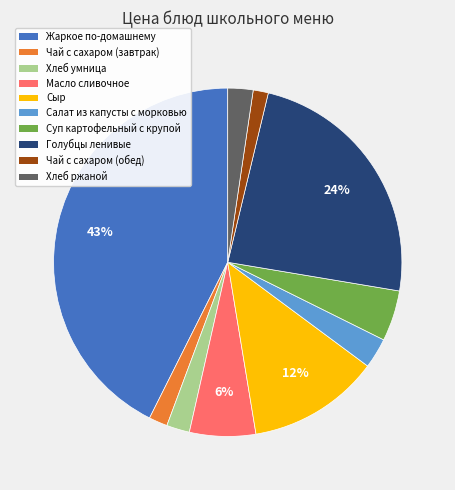

Which has a higher value, Жаркое по-домашнему or Чай с сахаром (завтрак)?

Жаркое по-домашнему